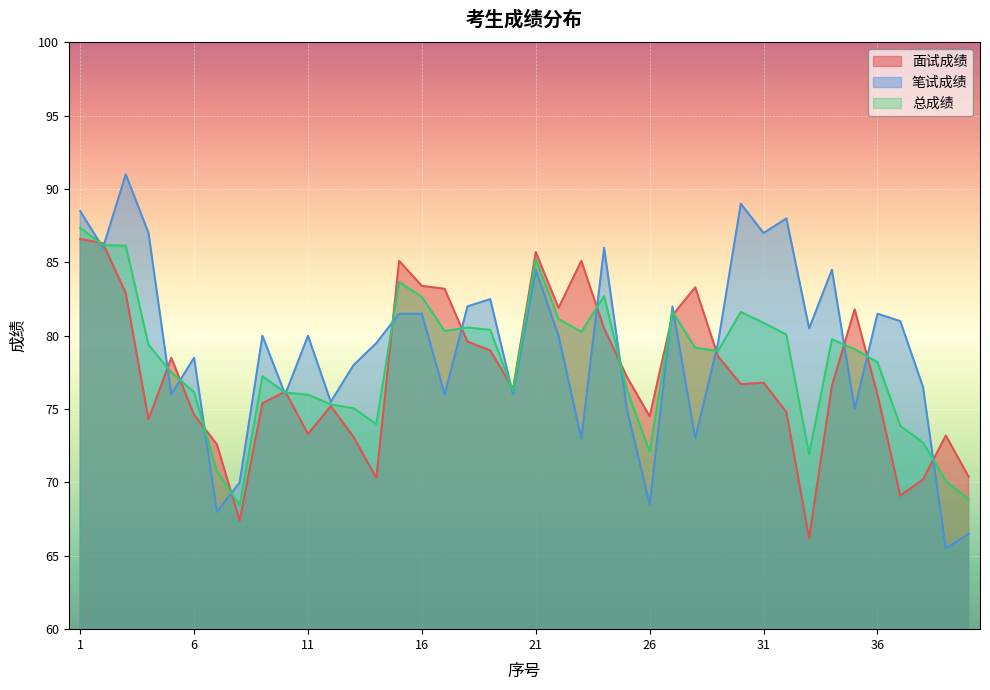

Which series has the largest range (max minus min)?

笔试成绩